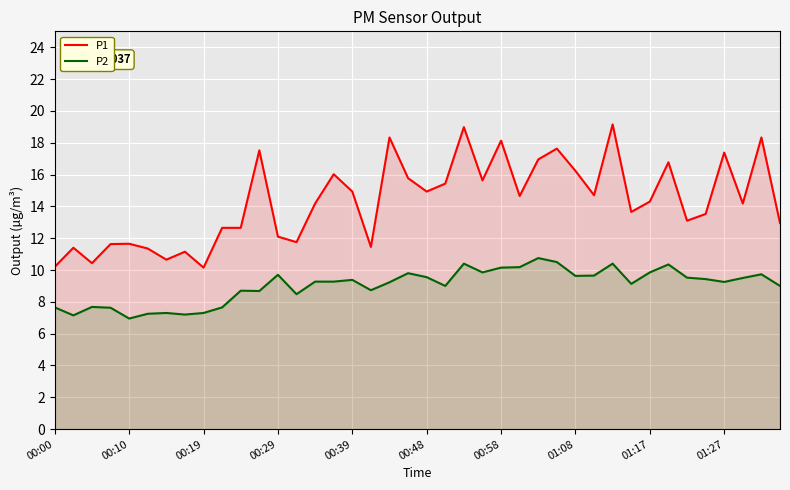

Does the chart display data point markers on the line(s)?

No